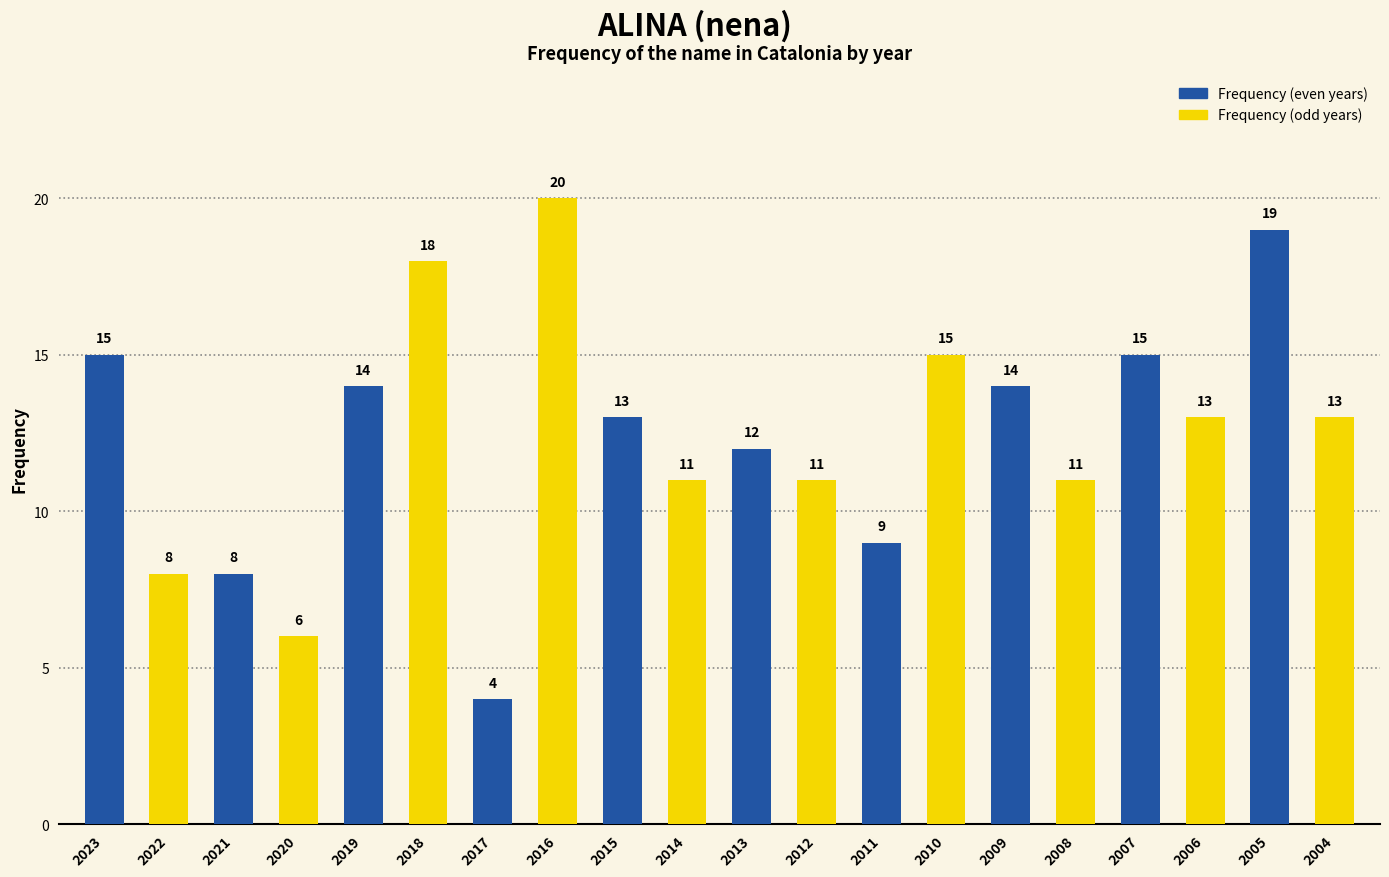

What is the ratio of the value at 2021 to the value at 2016?

0.4